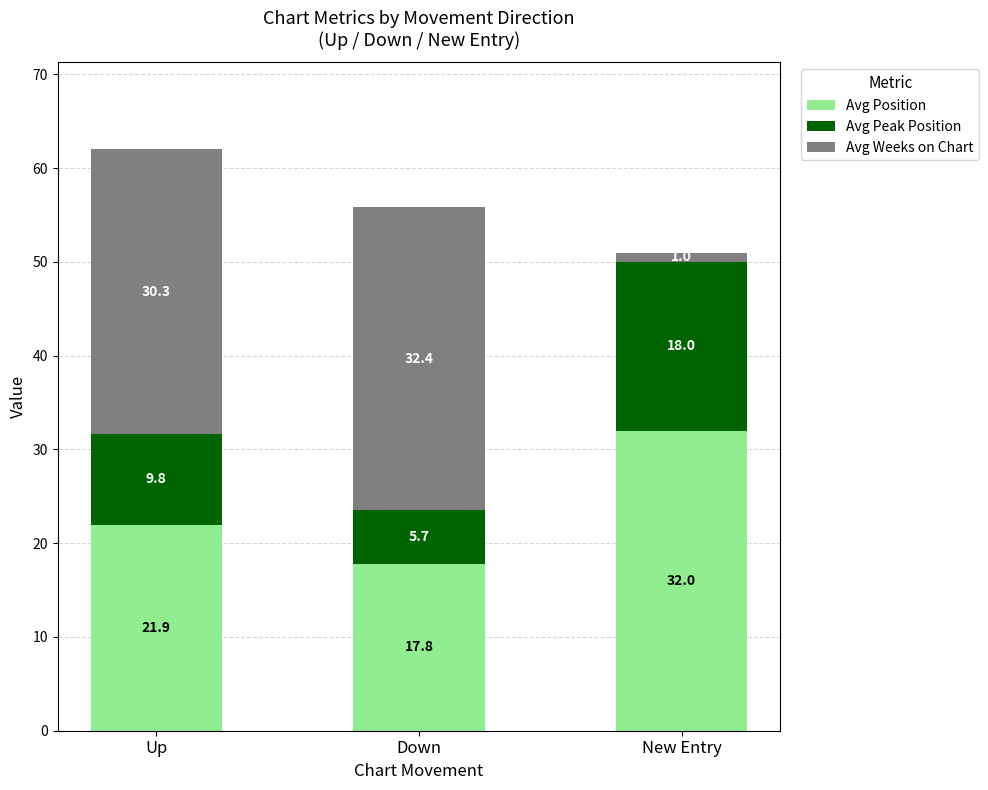

How many series are shown in this chart?

3